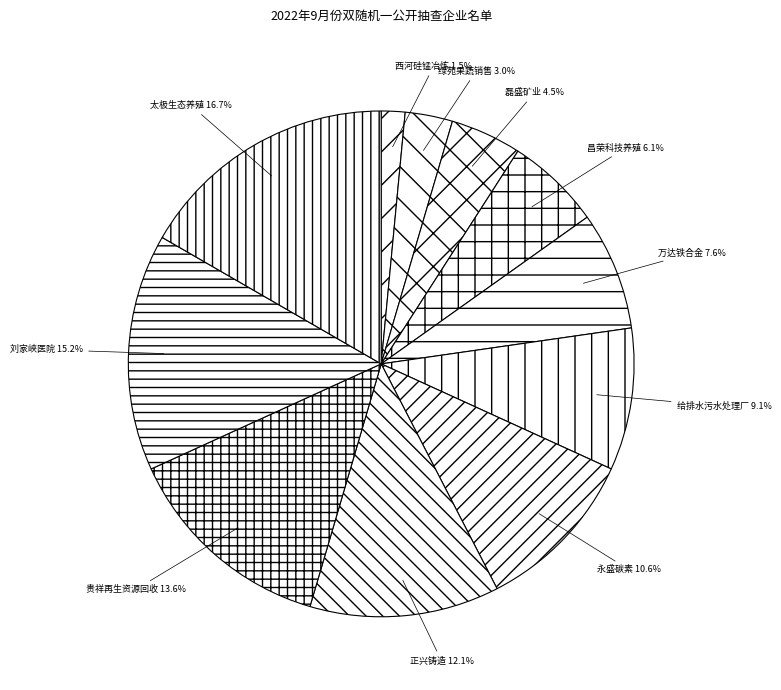

To the nearest percent, what is the average slice percentage?

9%